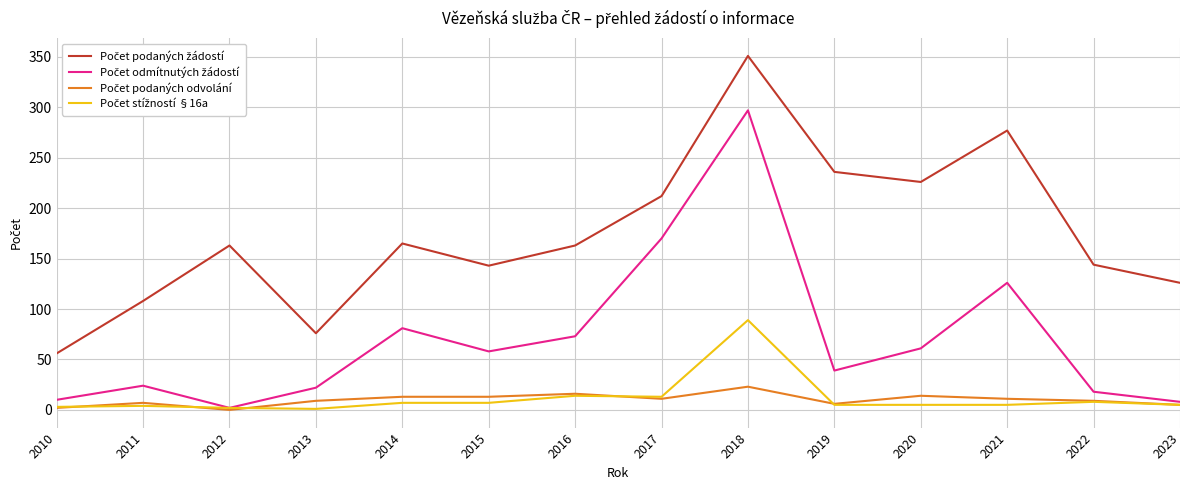

What is the spread (max minus min) of values at 2016?

149